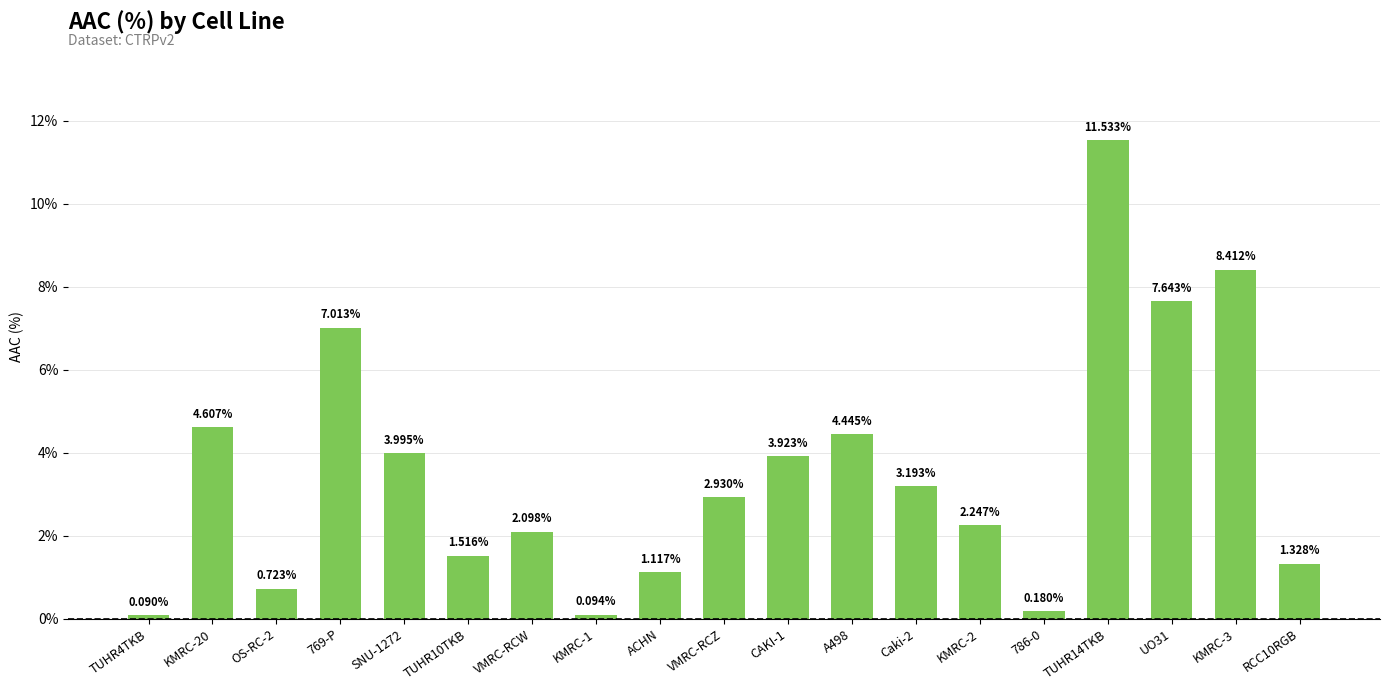

What is the sum of all values?

67.1